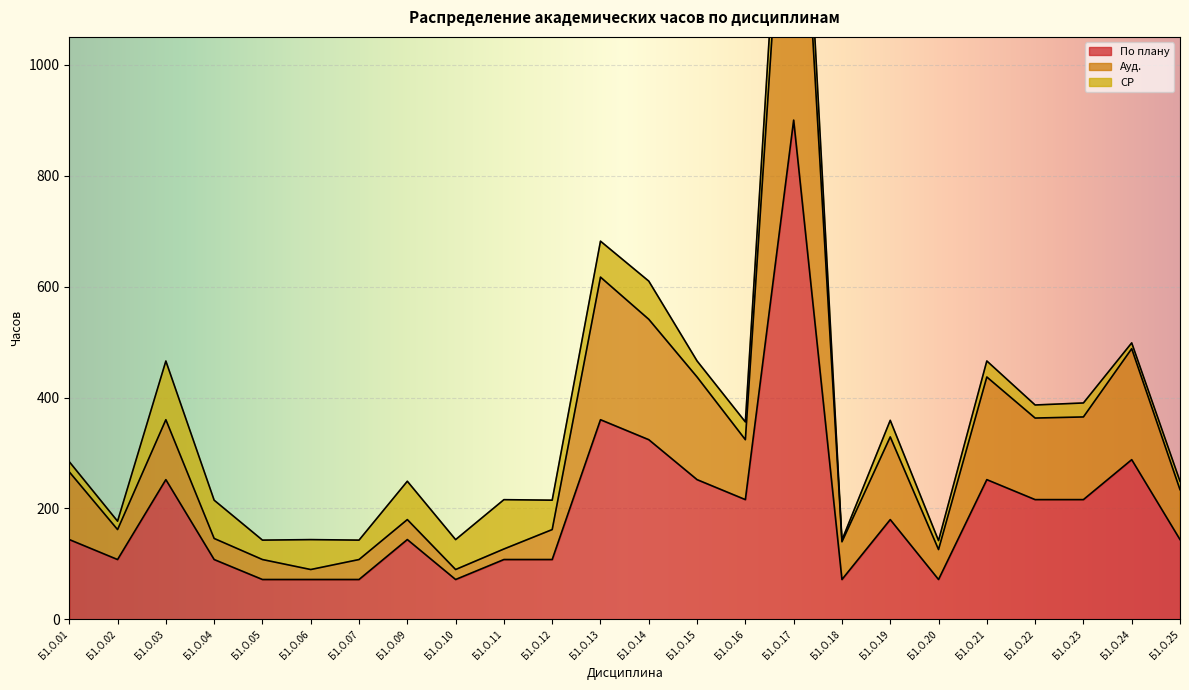

True or false: По плану and Ауд. cross at least once.

False